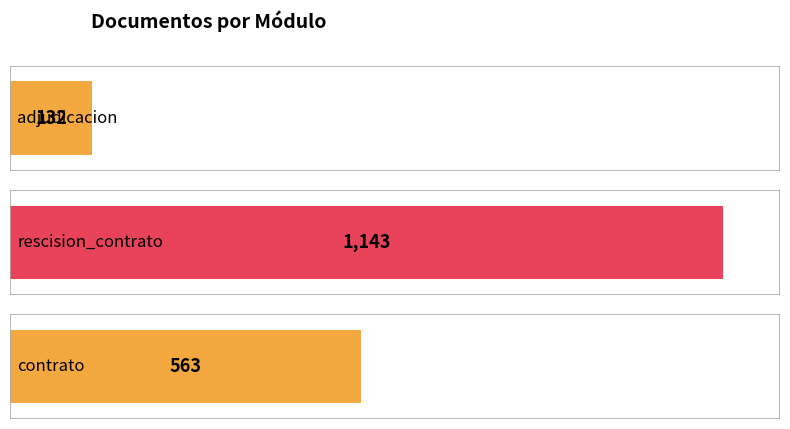

The value at rescision_contrato is 499. True or false?

False